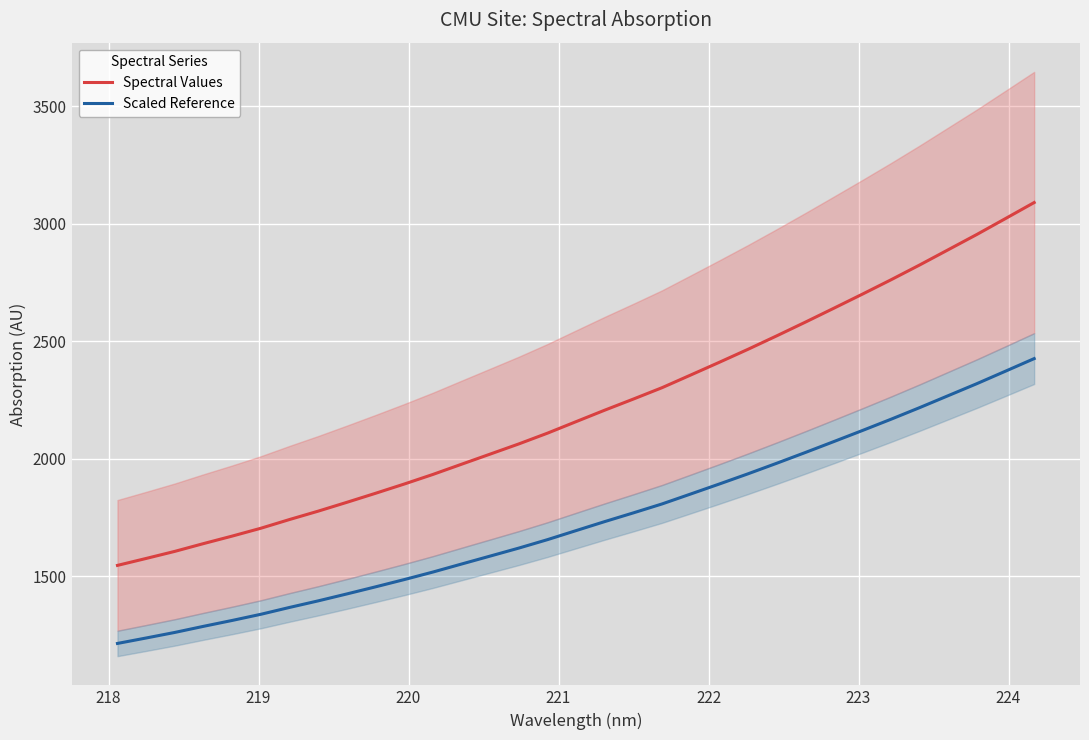

How many lines are shown in the chart?

2